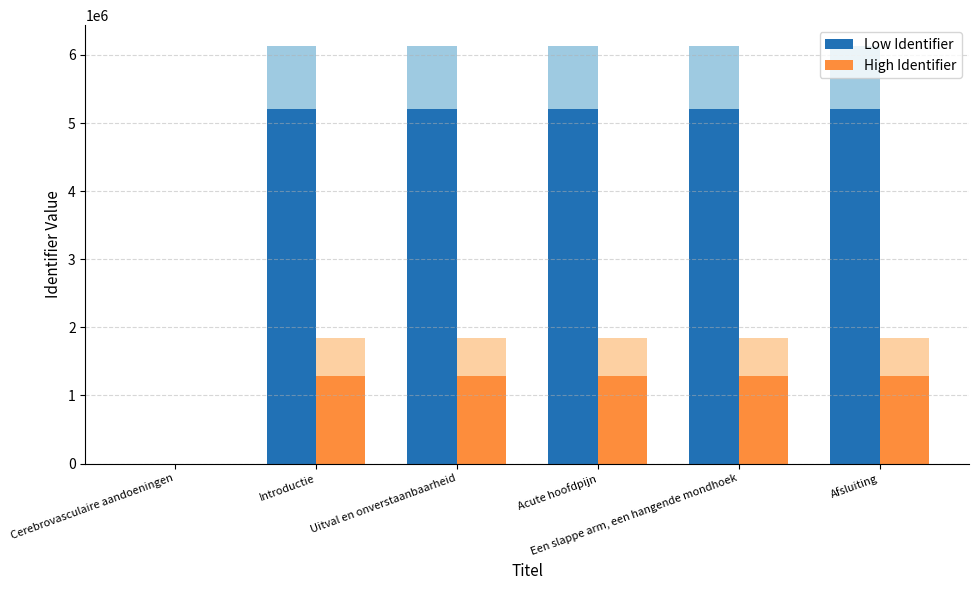

At Een slappe arm, een hangende mondhoek, list the series in order from largest to smallest.

Low Identifier, High Identifier